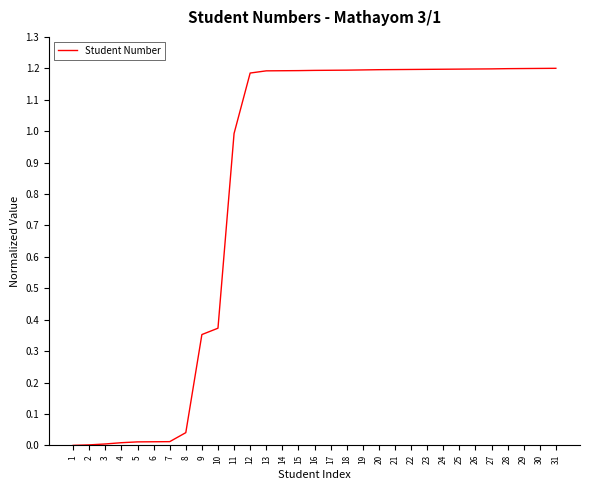

Is it true that the value at 9 is 0.2?

False